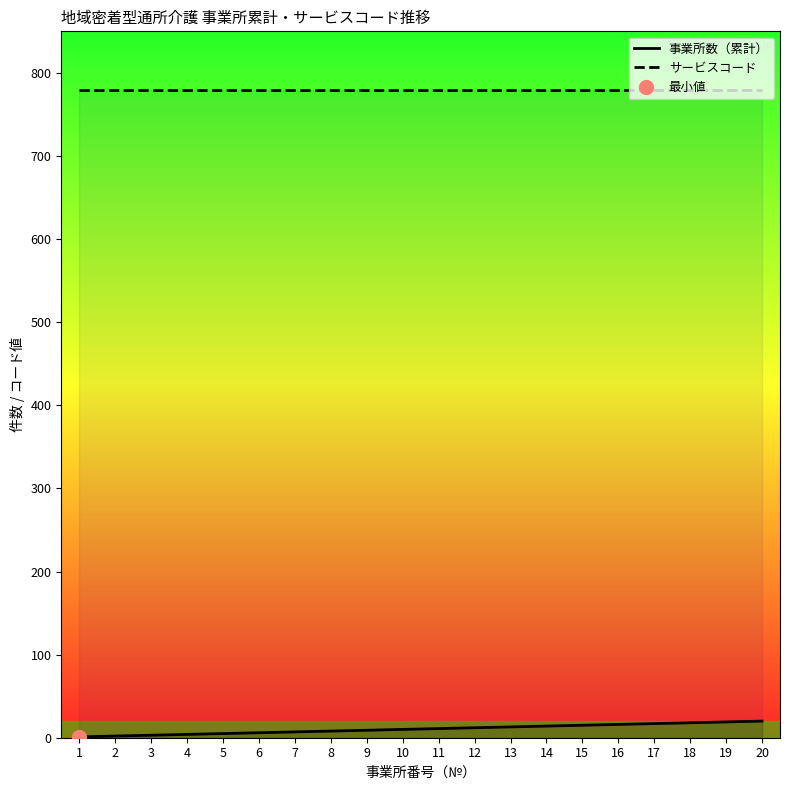

At how many categories does at least one series exceed 629?

20